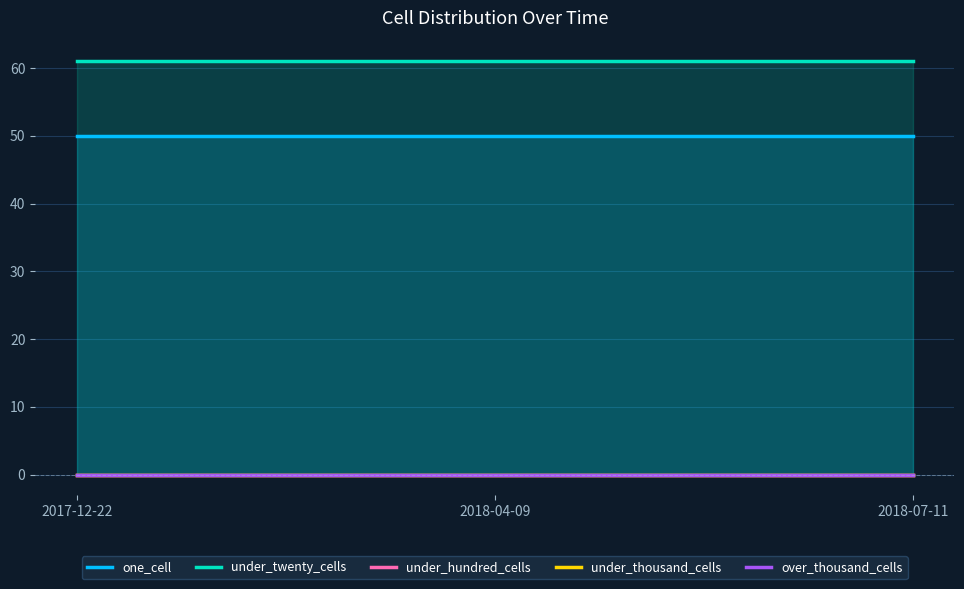

Rank the series by their maximum value, from highest to lowest.

under_twenty_cells, one_cell, under_hundred_cells, under_thousand_cells, over_thousand_cells